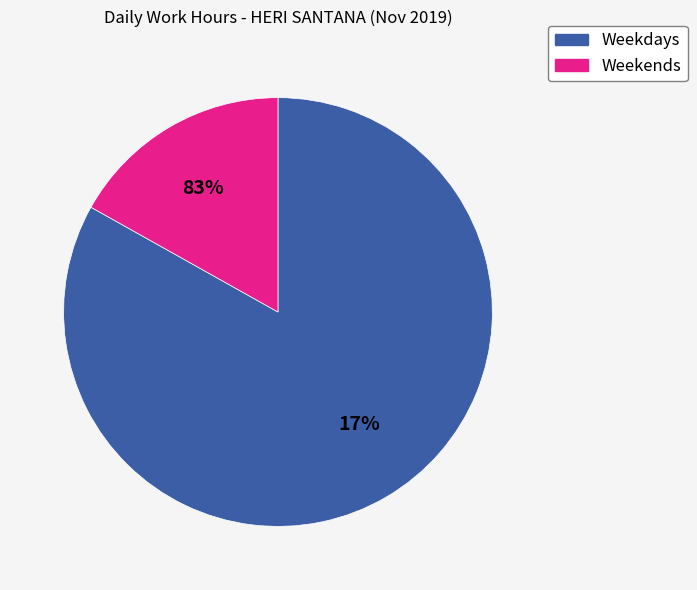

Is it true that Day 27 is 19% of the pie?

False